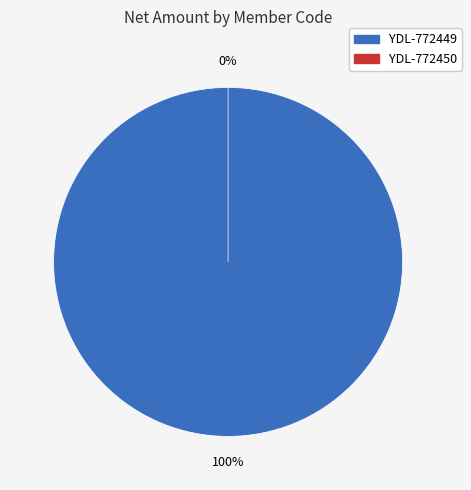

How many slices are in this pie chart?

2